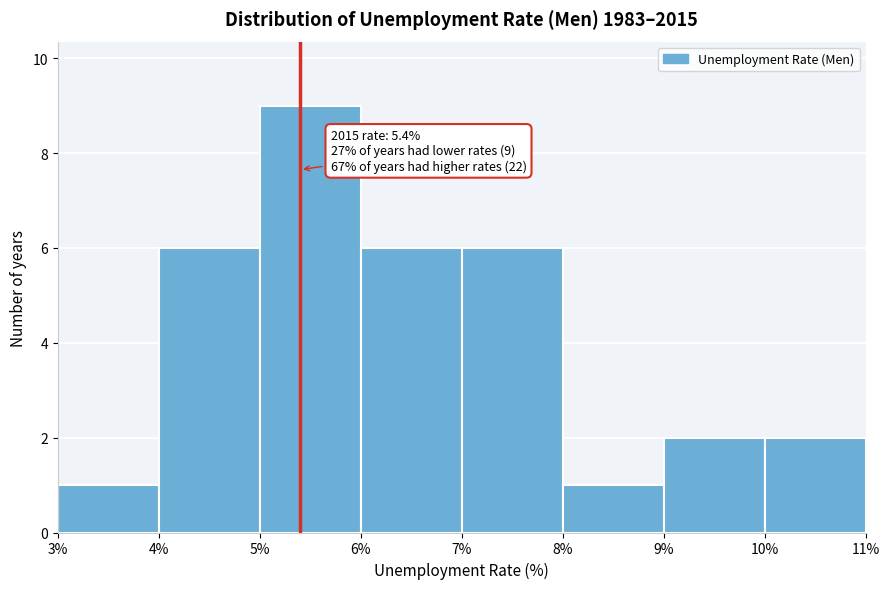

Which range on the x-axis has the tallest bar?

5% to 6%